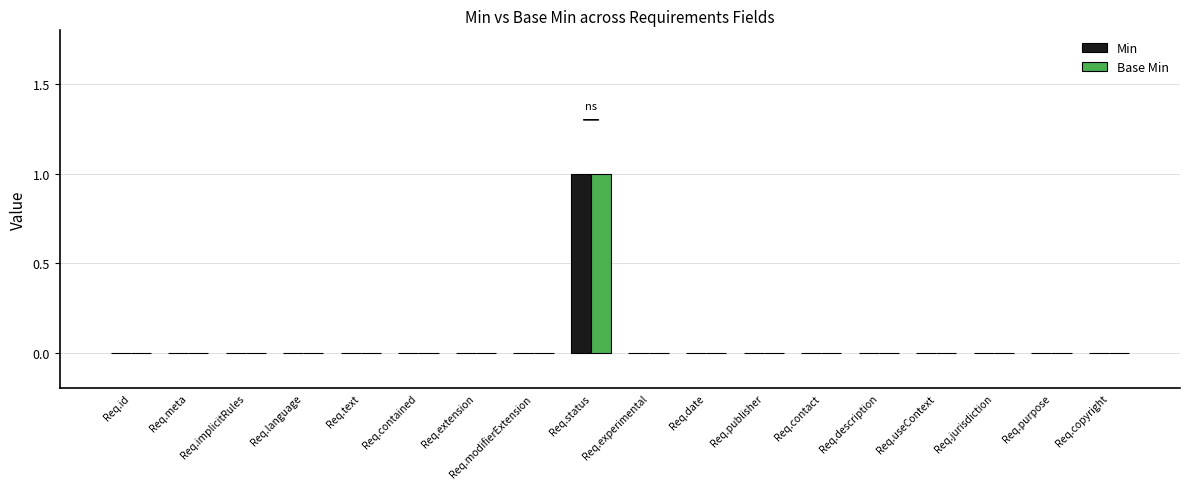

The value of Base Min at Req.id is 0. True or false?

True